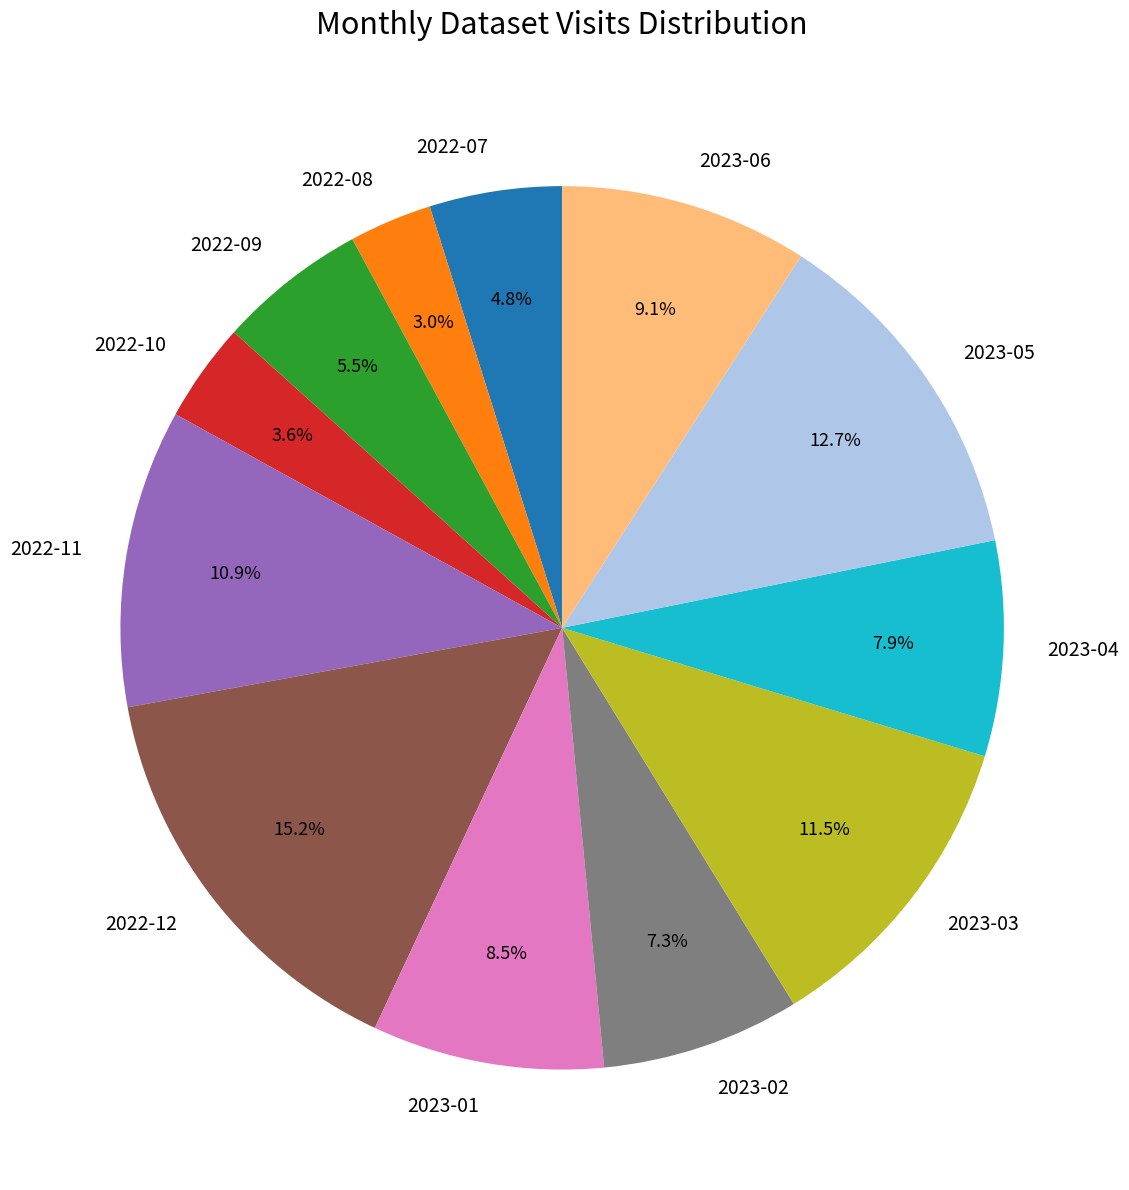

What percentage is NOT represented by 2022-10?

96.4%